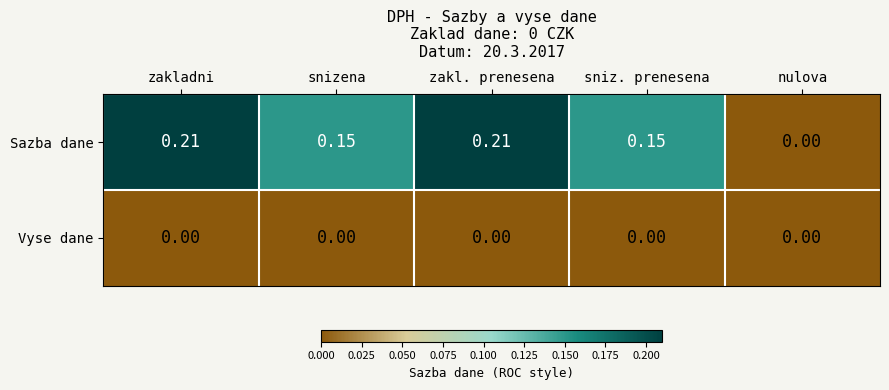

Is the value of Sazba dane at zakl. prenesena greater than the value of Vyse dane at snizena?

Yes